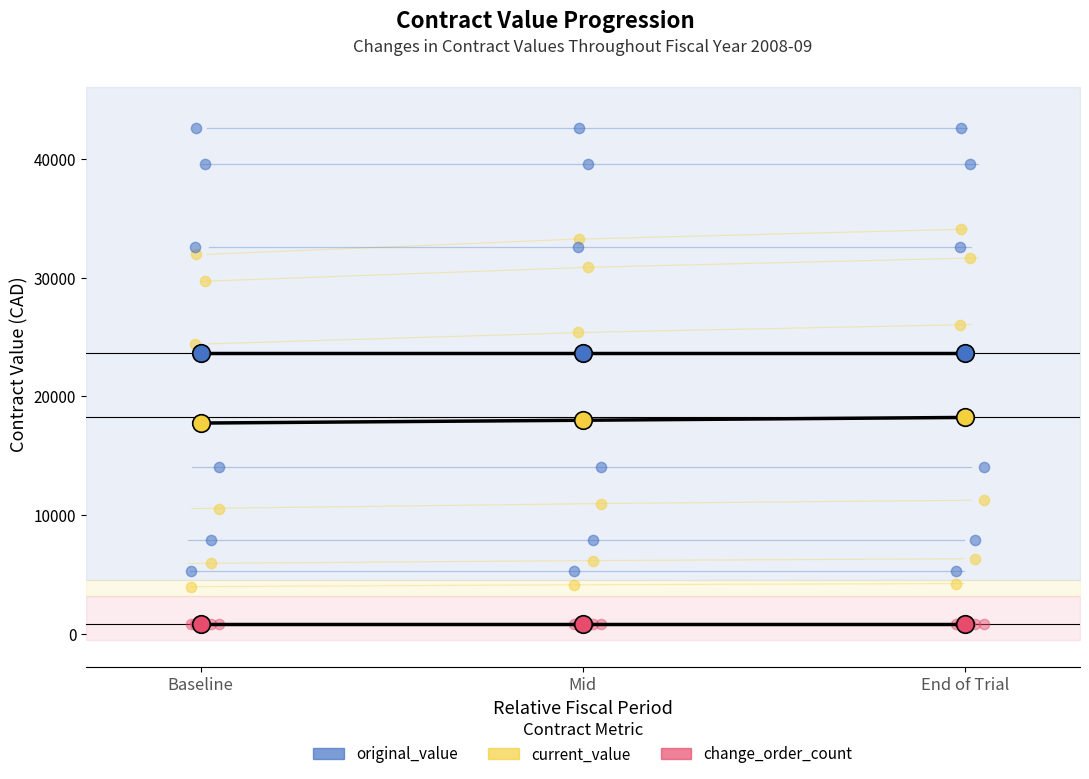

Which series reaches the maximum Y coordinate?

original_value